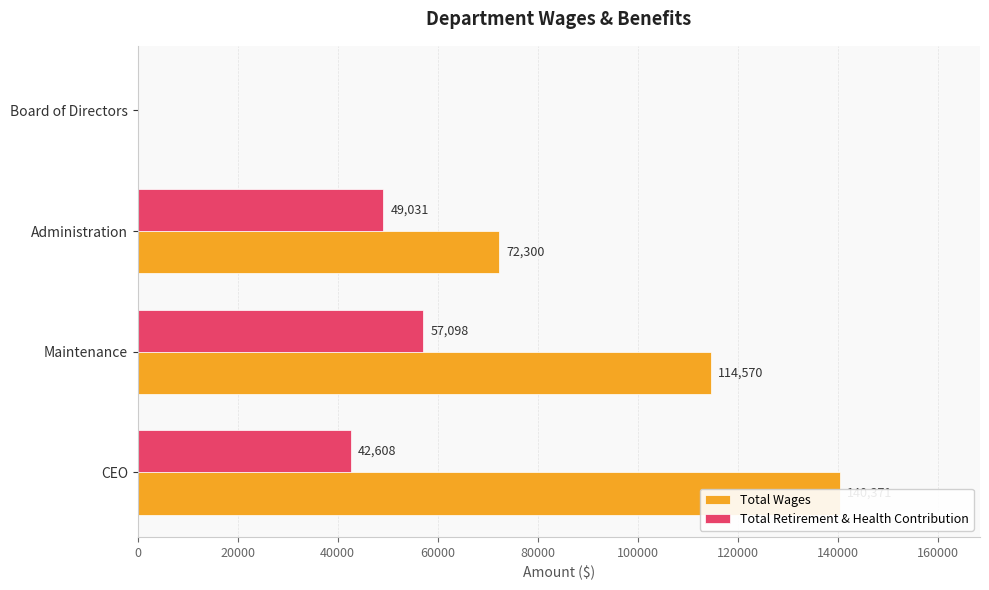

Reading left to right, what are all the values shown in this chart?

Total Wages: 140371	114570	72300	0
Total Retirement & Health Contribution: 42608	57098	49031	0